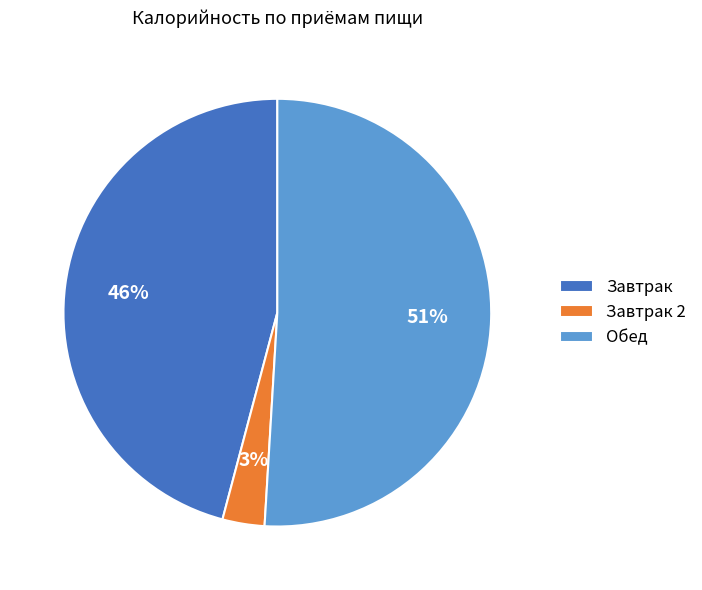

Between Обед and Завтрак, which is larger?

Обед